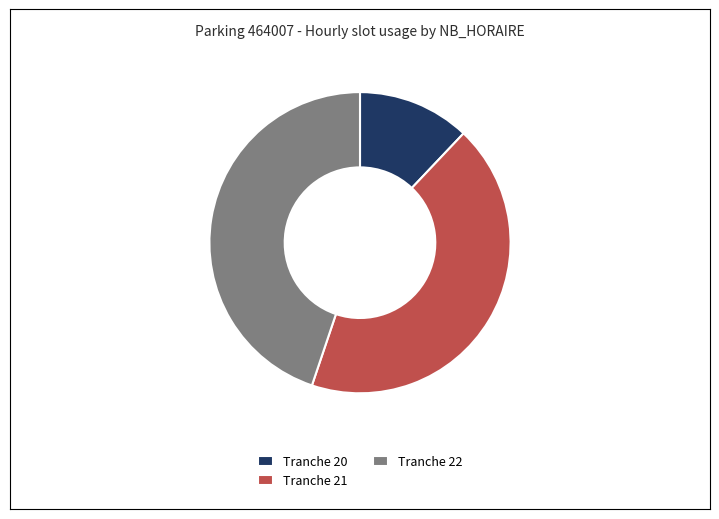

How many slices are in this pie chart?

3